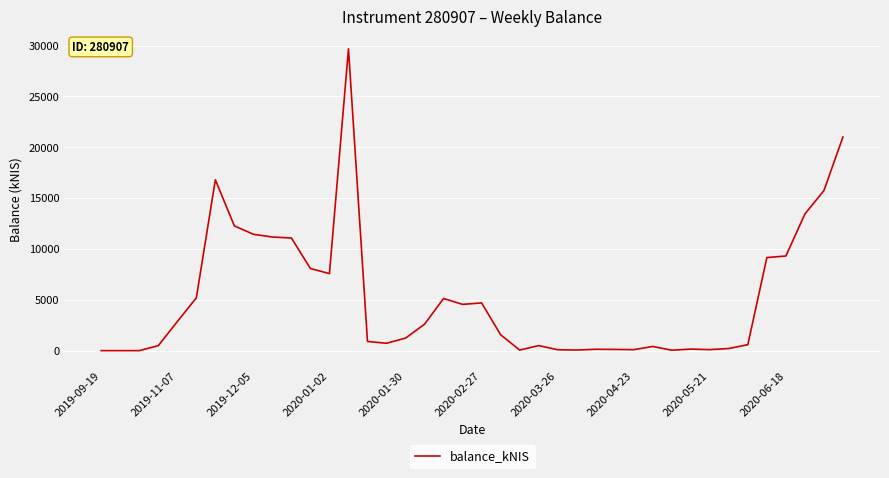

Count the number of values greater than 1563.

20